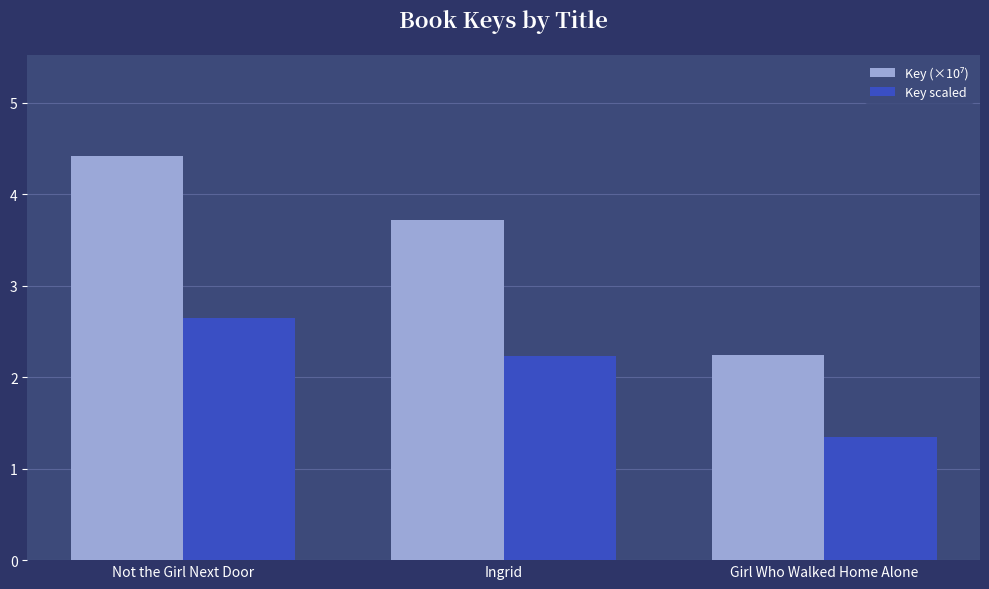

What is the difference between the second highest and minimum values in the Key scaled series?

0.9